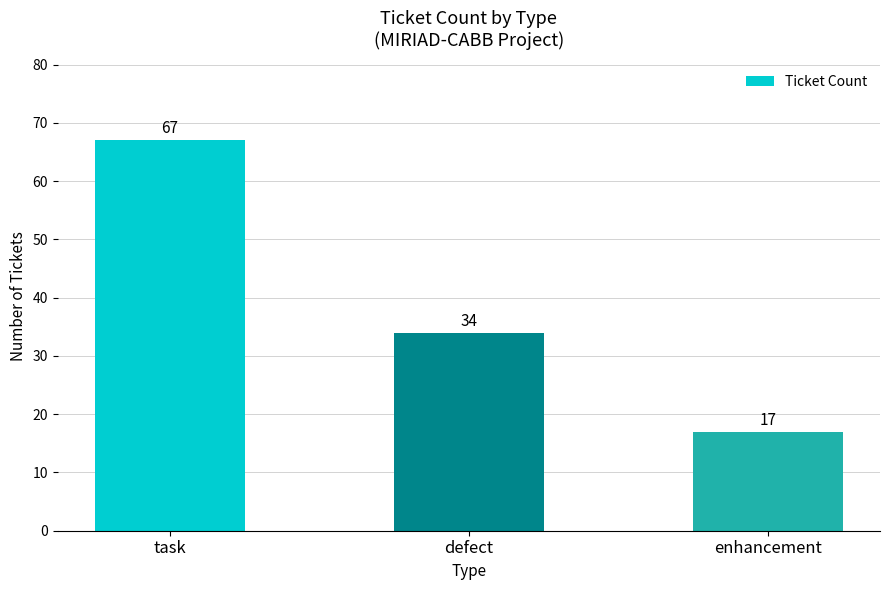

The value at task is 67. True or false?

True